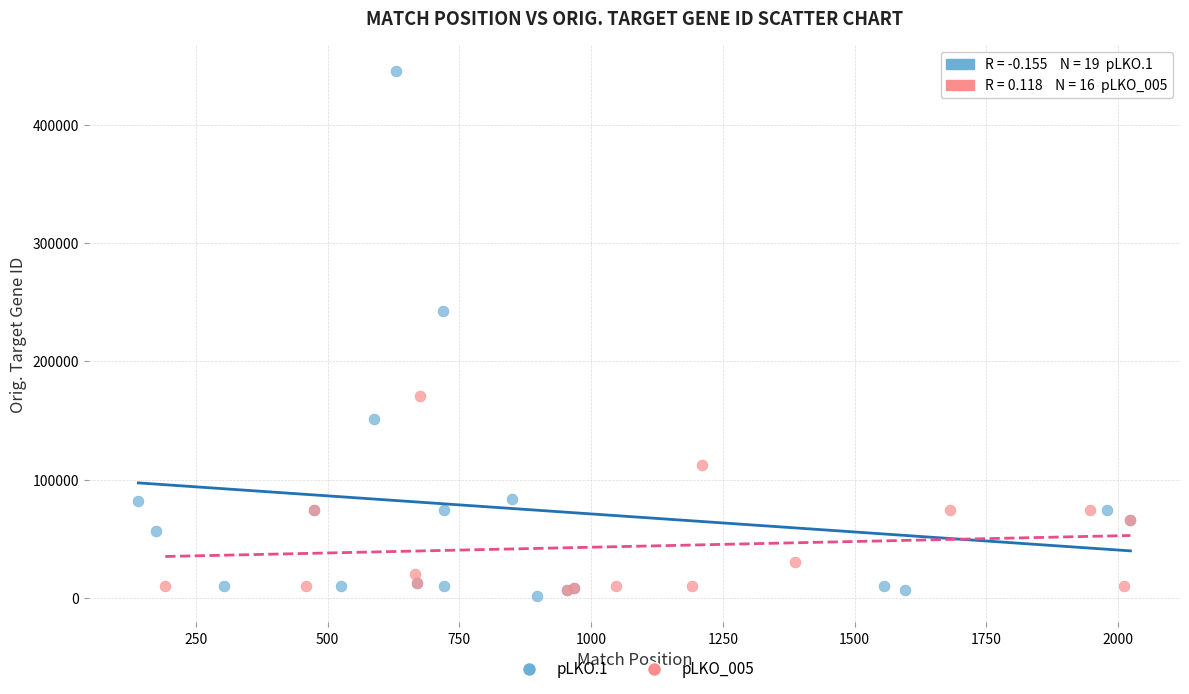

Which series reaches the maximum Y coordinate?

pLKO.1